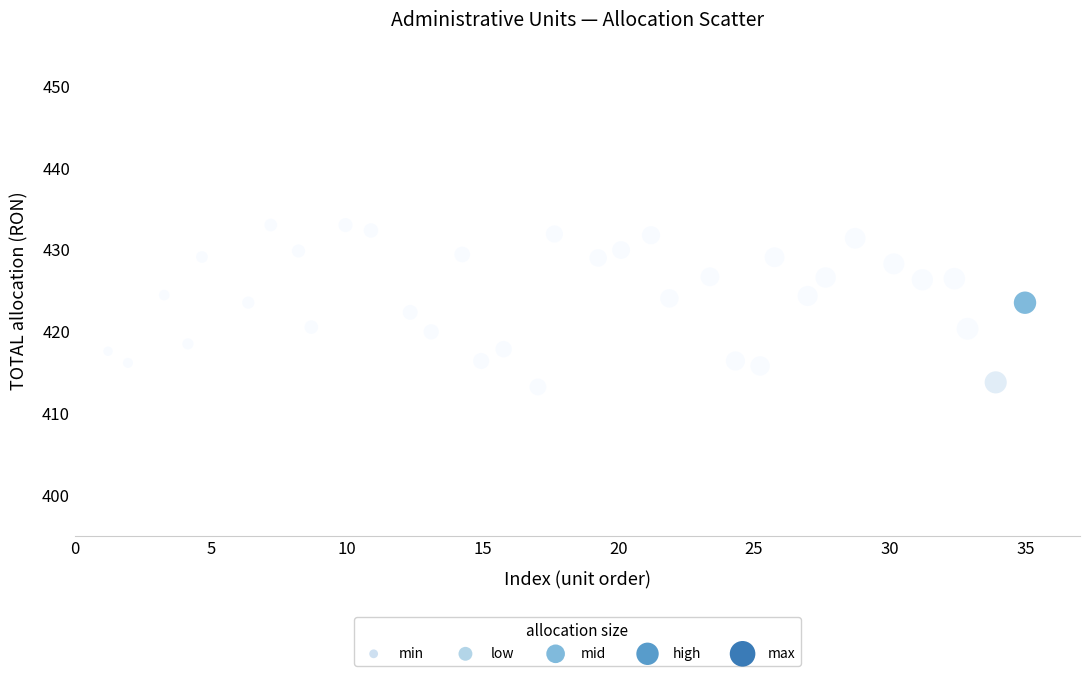

What is the range of X values (max minus min)?

33.8